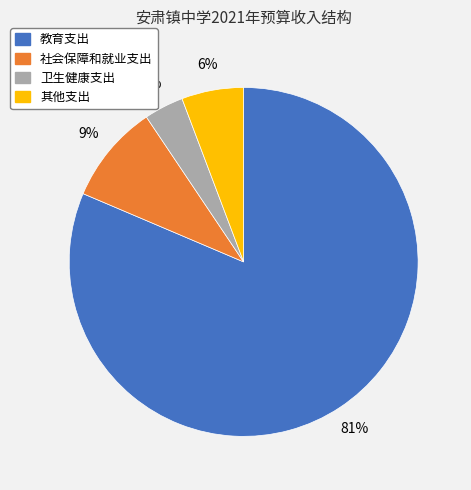

Do 社会保障和就业支出 and 卫生健康支出 together represent more than half of the pie?

No